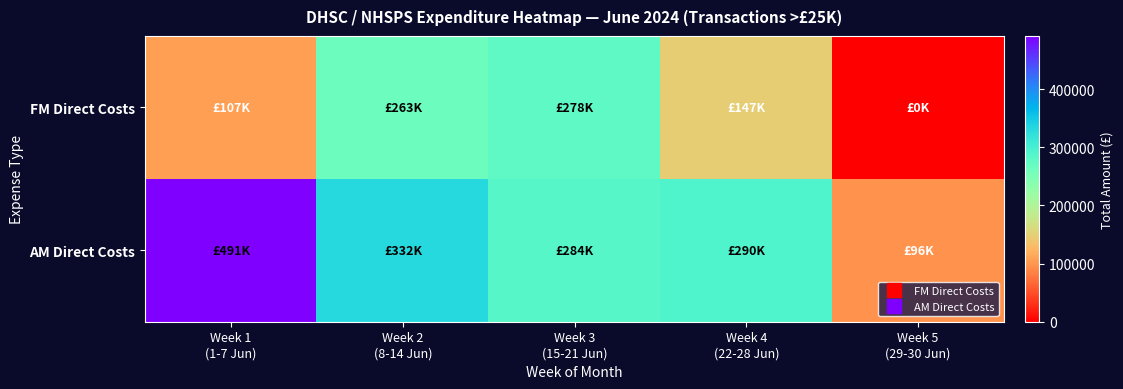

List the series in order of their peak value, highest first.

AM Direct Costs, FM Direct Costs